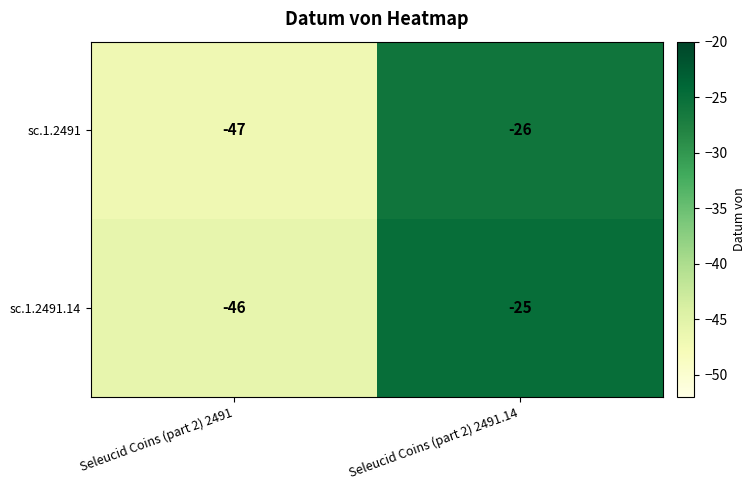

Reading left to right, what are all the values shown in this chart?

sc.1.2491: -47	-26
sc.1.2491.14: -46	-25